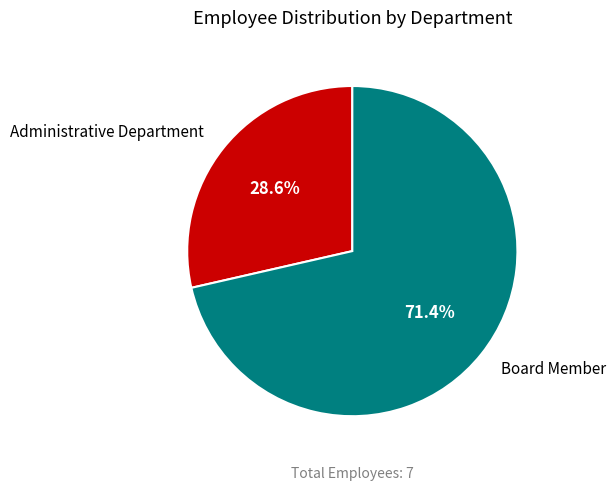

Is there any slice that represents more than half of the pie?

Yes